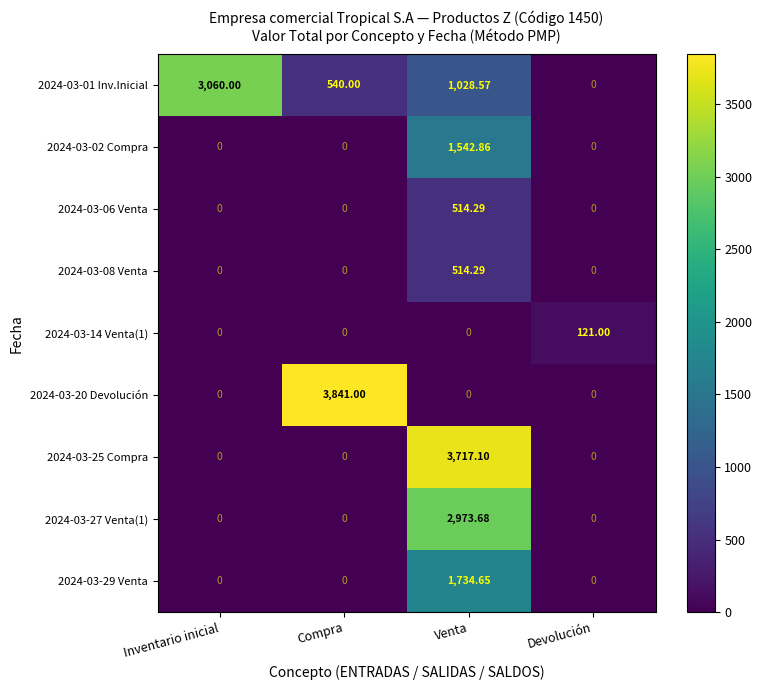

Which category has the highest value in the 2024-03-29 Venta series?

Venta